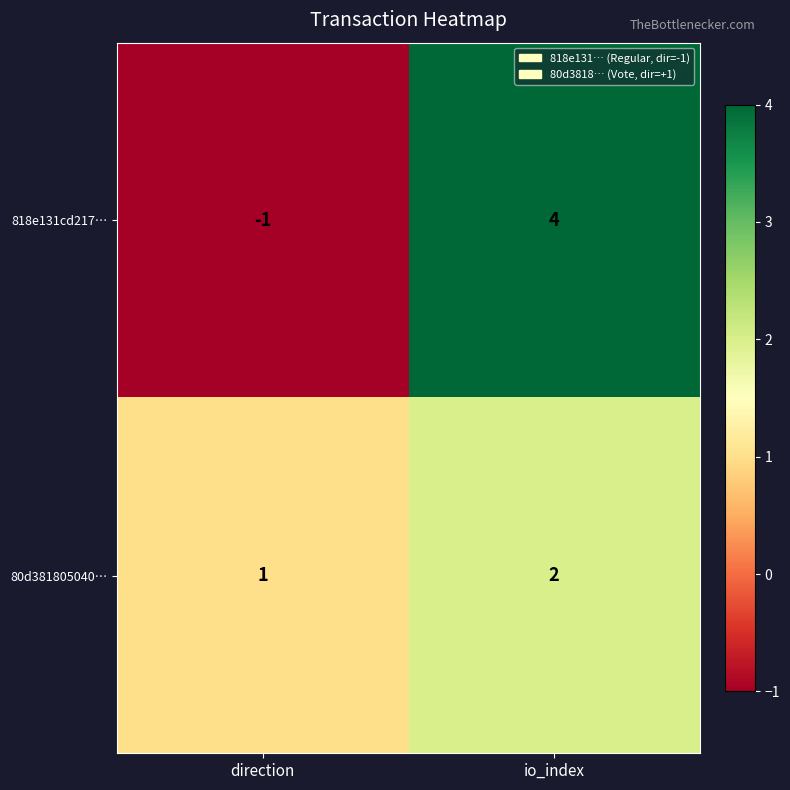

At how many categories does at least one series exceed 2?

1